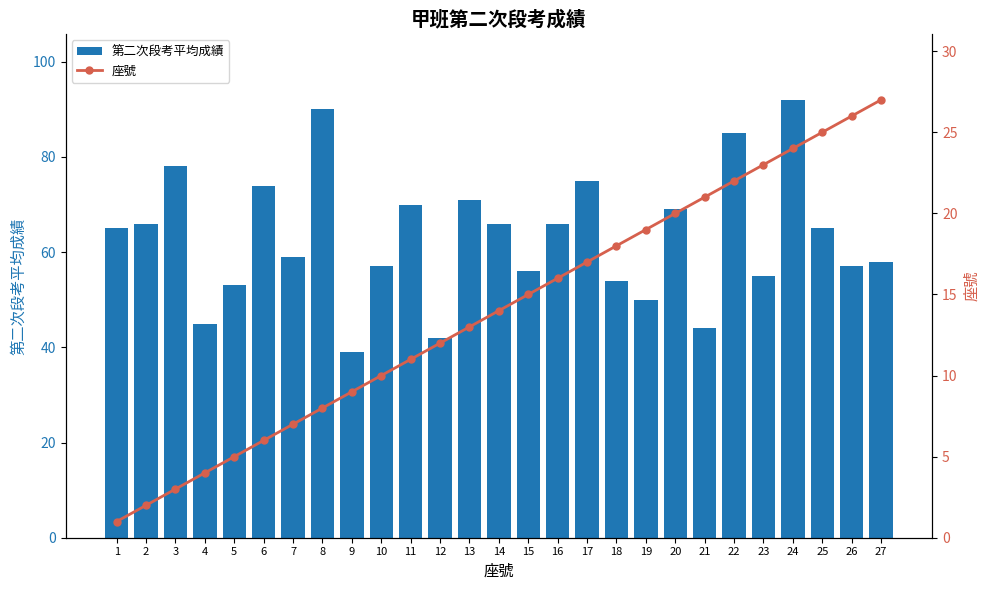

At which label does 座號 reach its minimum?

1